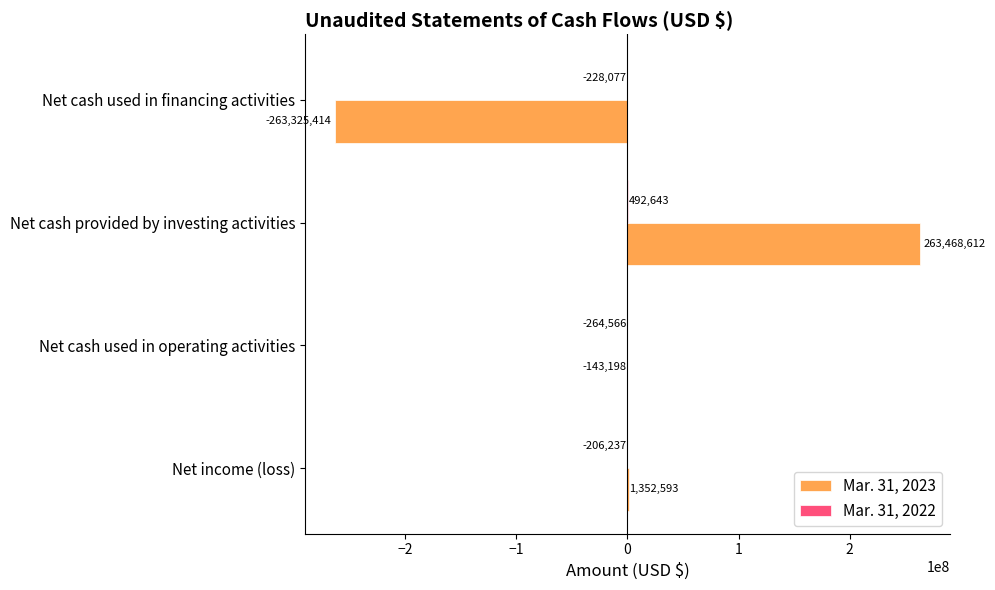

Which series changed the most between Net income (loss) and Net cash used in financing activities?

Mar. 31, 2023